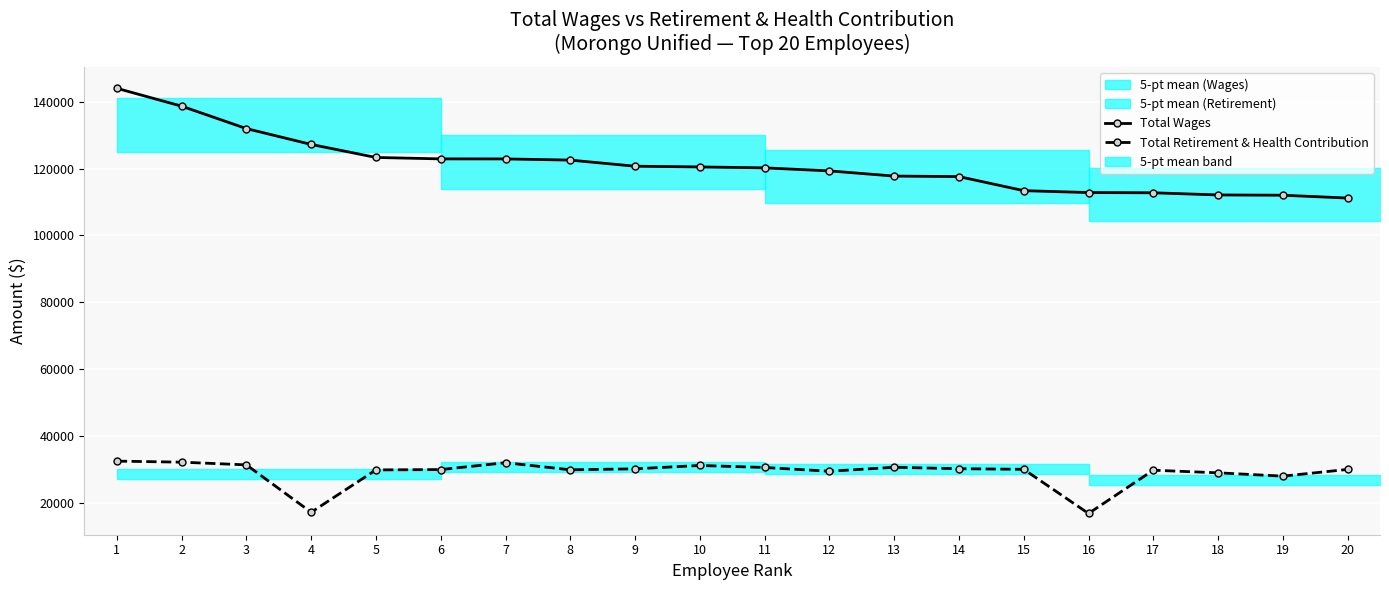

What is the sum of the Total Retirement & Health Contribution values at 17 and 10?

60929